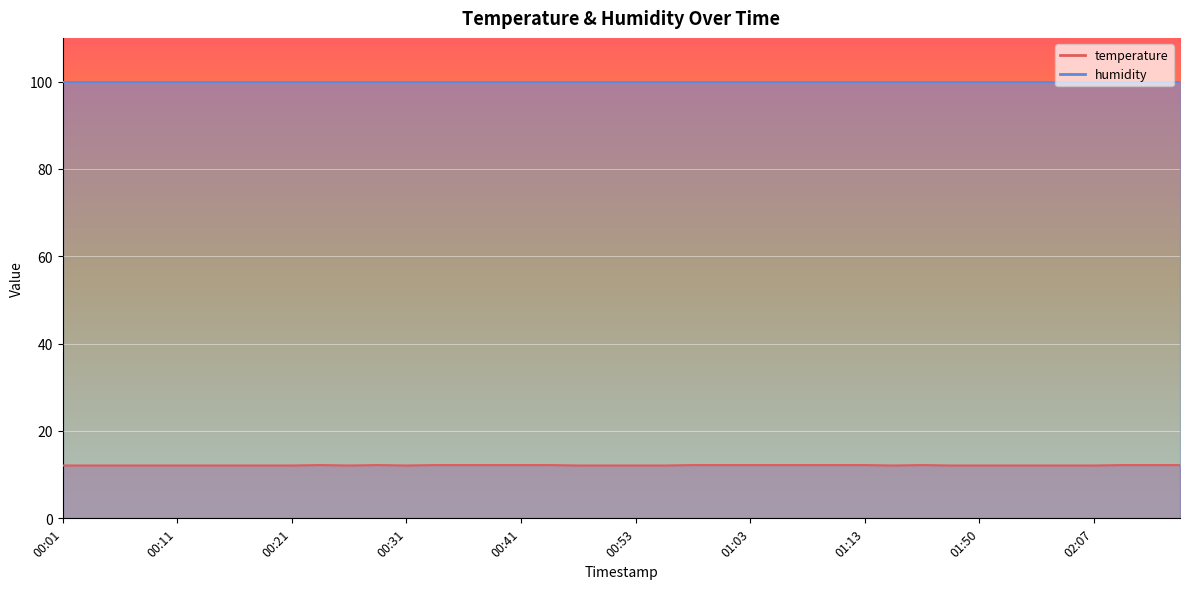

True or false: the data shows 12.1 at 02:04.

True